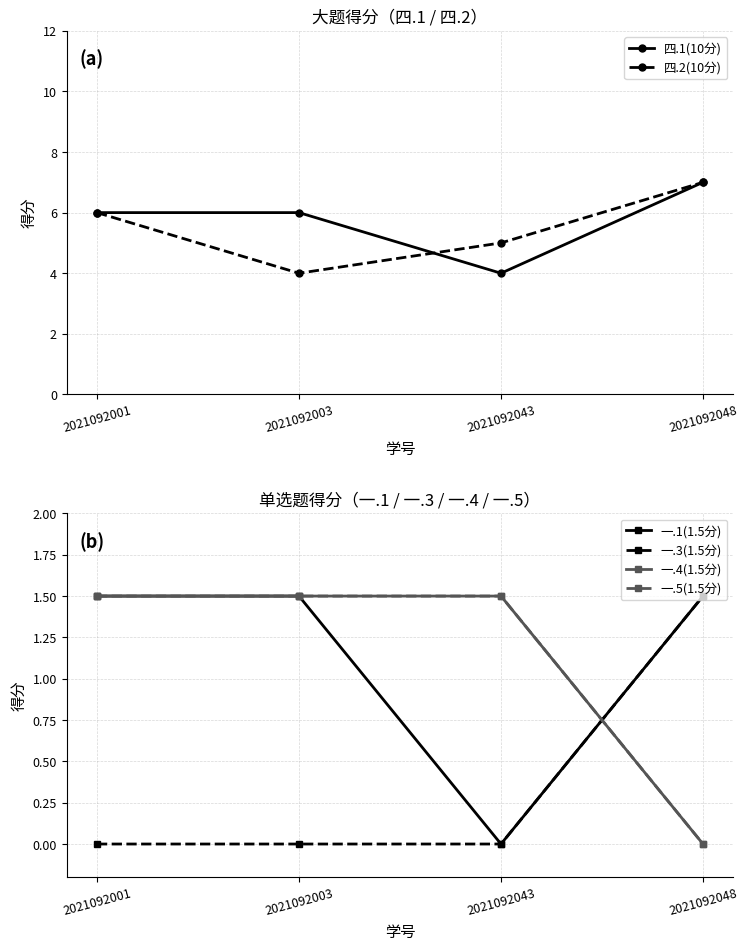

Which series has the largest range (max minus min)?

四.1(10分)